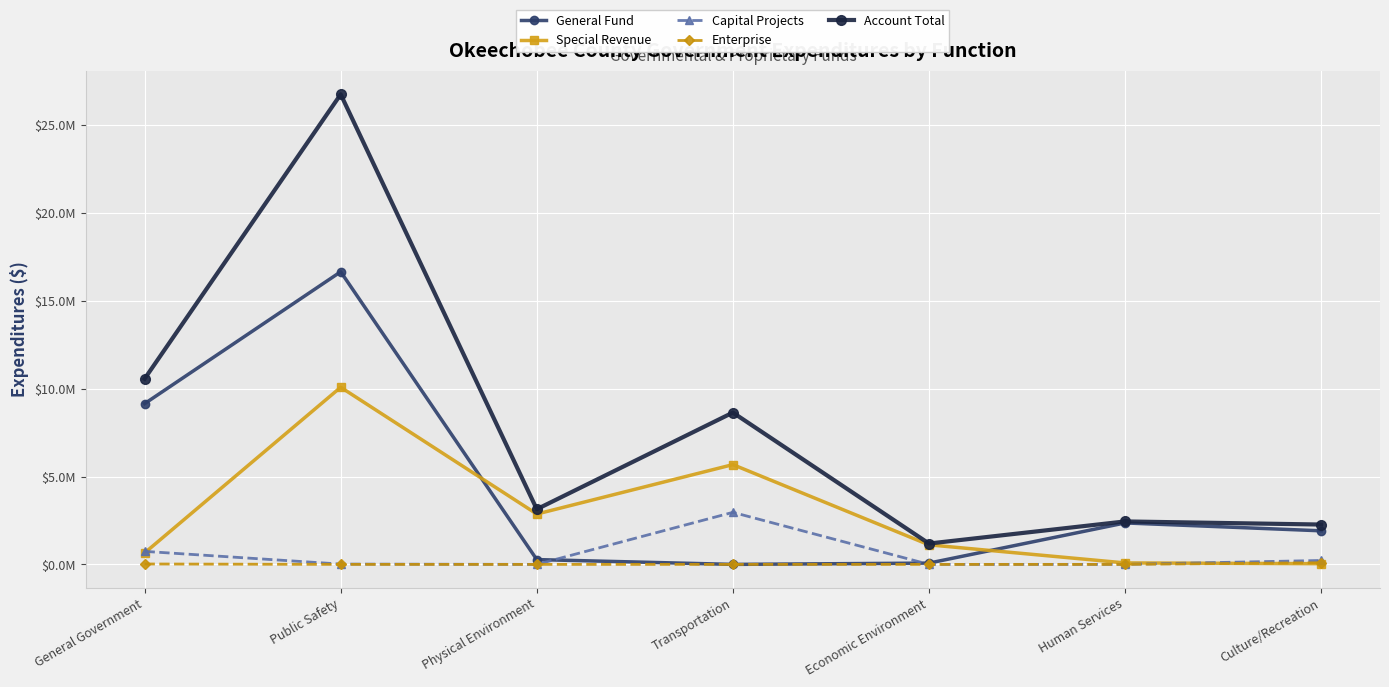

What are all the series names shown in the legend?

General Fund, Special Revenue, Capital Projects, Enterprise, Account Total